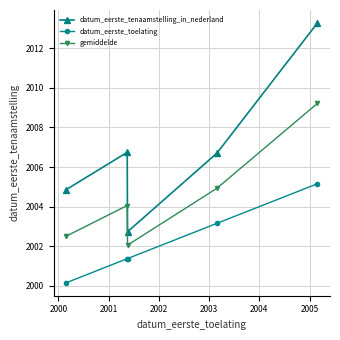

What is the sum of all gemiddelde values?

10022.8